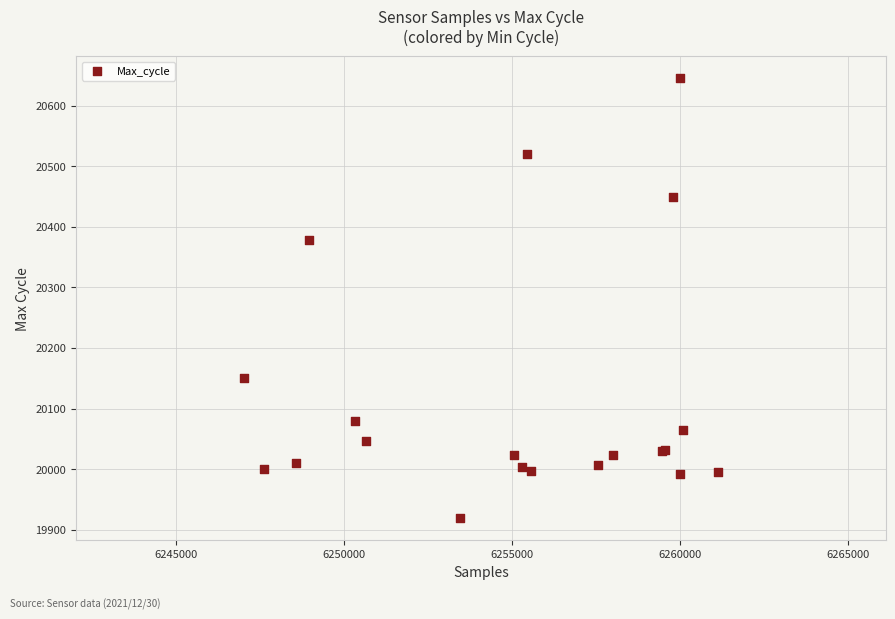

What Y value in the scatter plot is closest to 20282?

20378